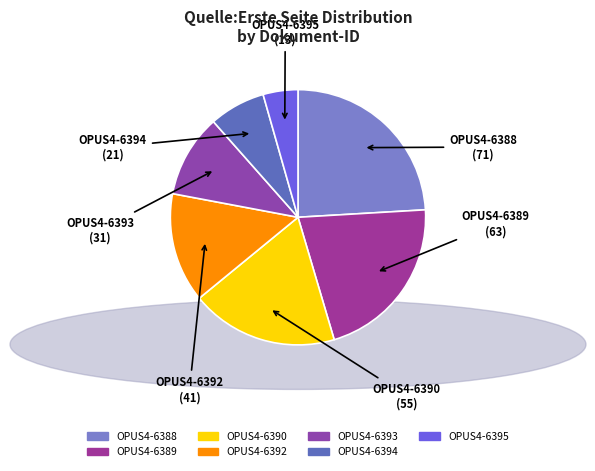

Rank the categories by value from lowest to highest.

OPUS4-6395, OPUS4-6394, OPUS4-6393, OPUS4-6392, OPUS4-6390, OPUS4-6389, OPUS4-6388